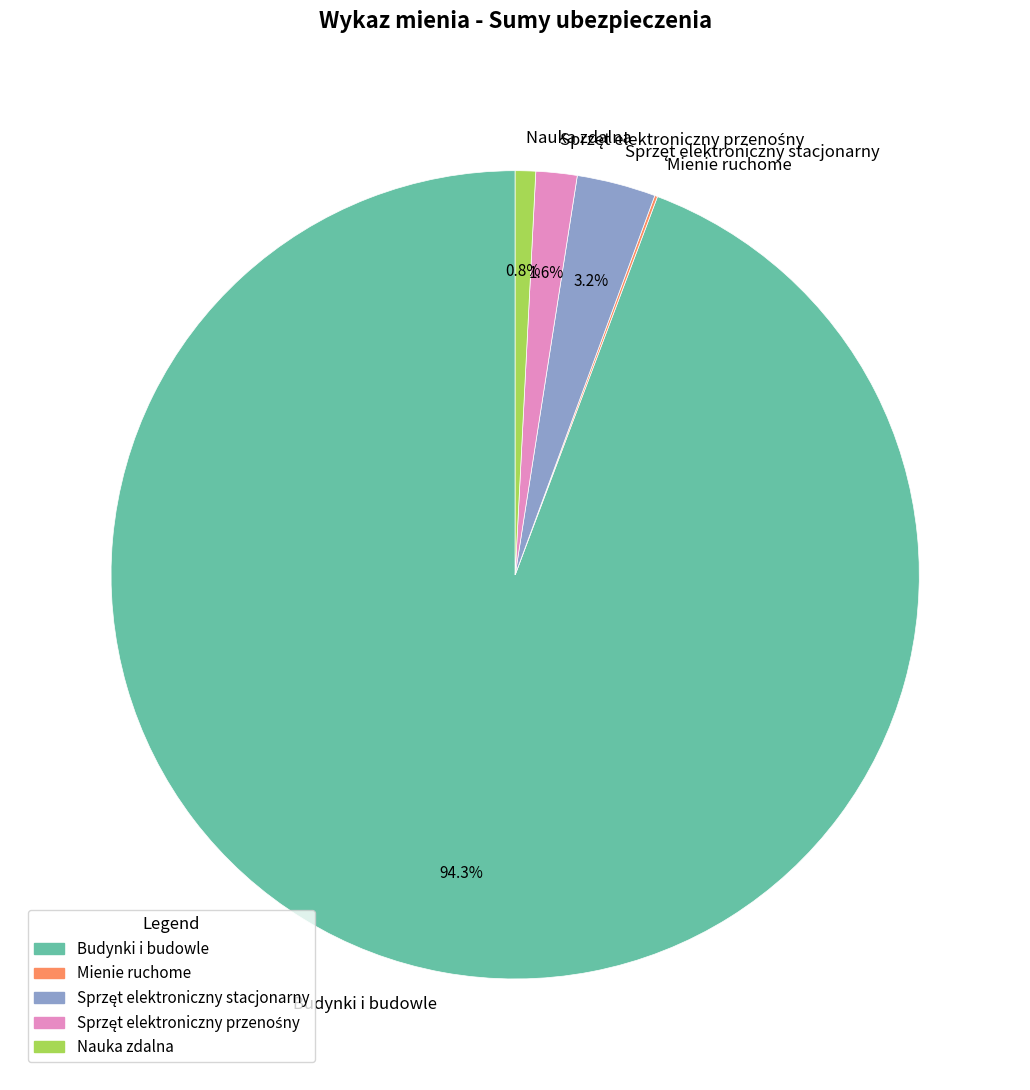

Between Budynki i budowle and Nauka zdalna, which is larger?

Budynki i budowle